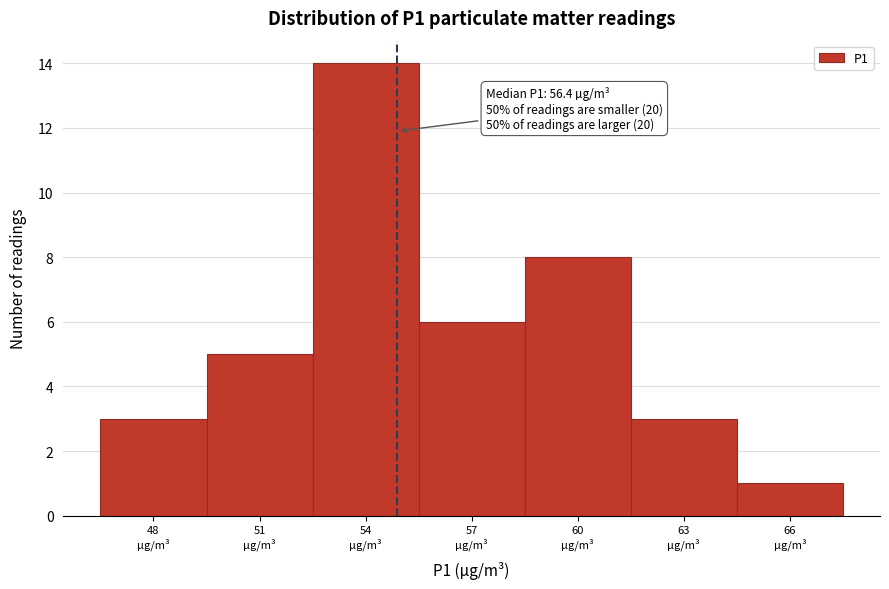

Reading left to right, transcribe all the data shown in this chart.

3	5	14	6	8	3	1